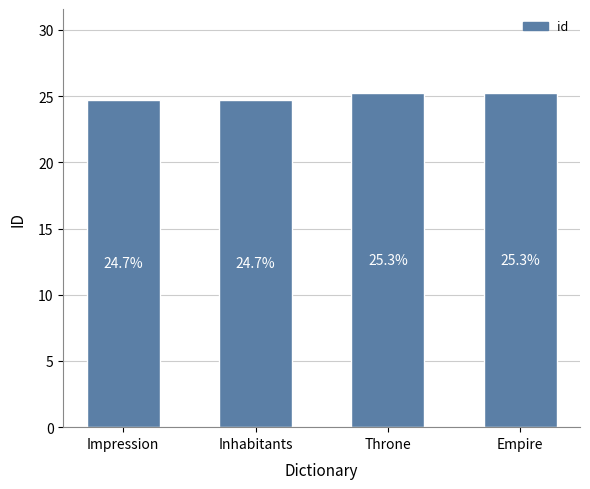

What is the smallest value displayed?

24.7